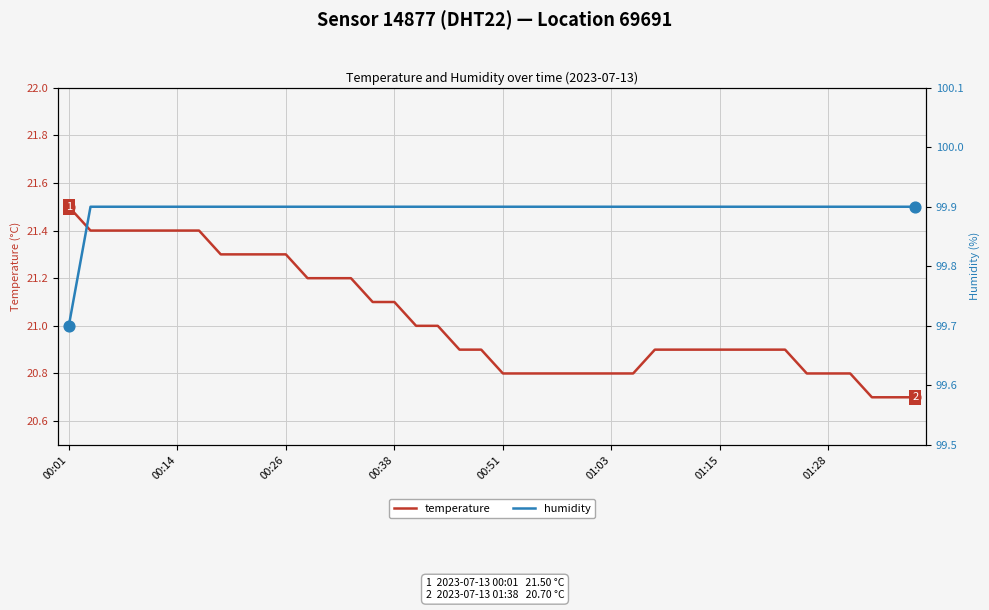

What is the total value across all series at 00:01?

121.2